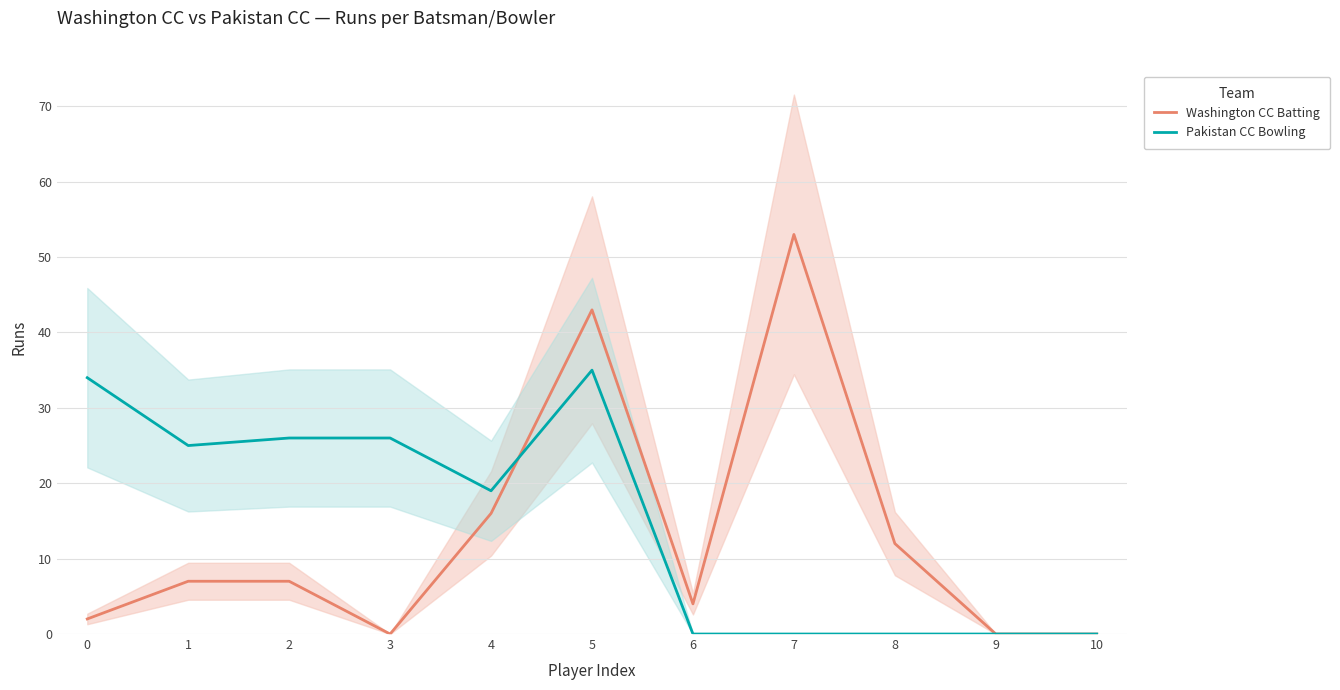

Which series changed the most between 3 and 9?

Pakistan CC Bowling